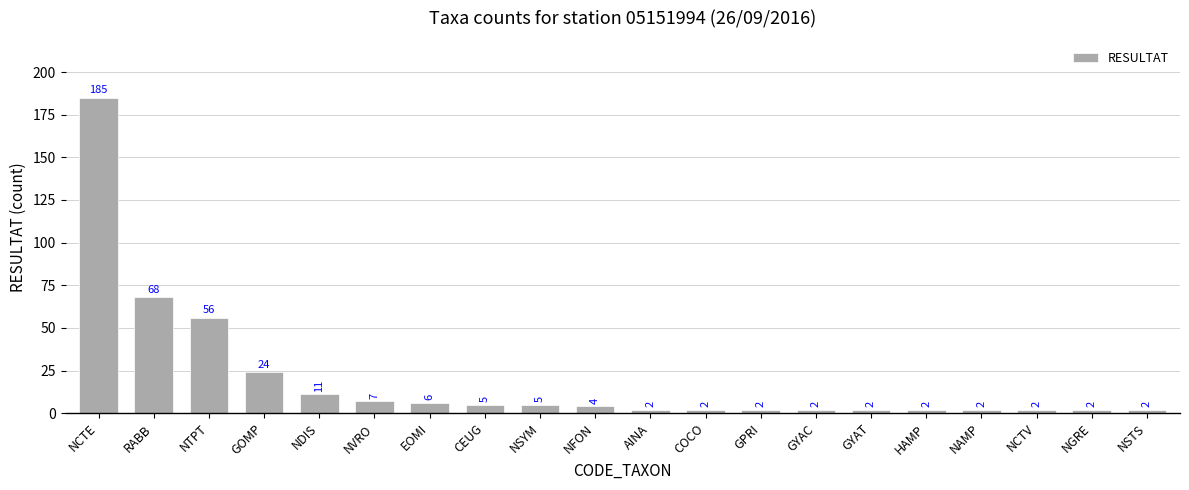

What is the change in value from NCTE to HAMP?

-183